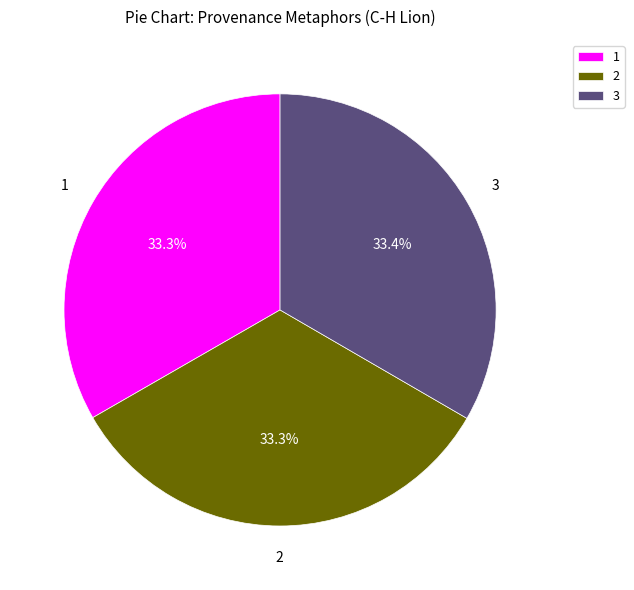

Count the number of slices in the pie.

3